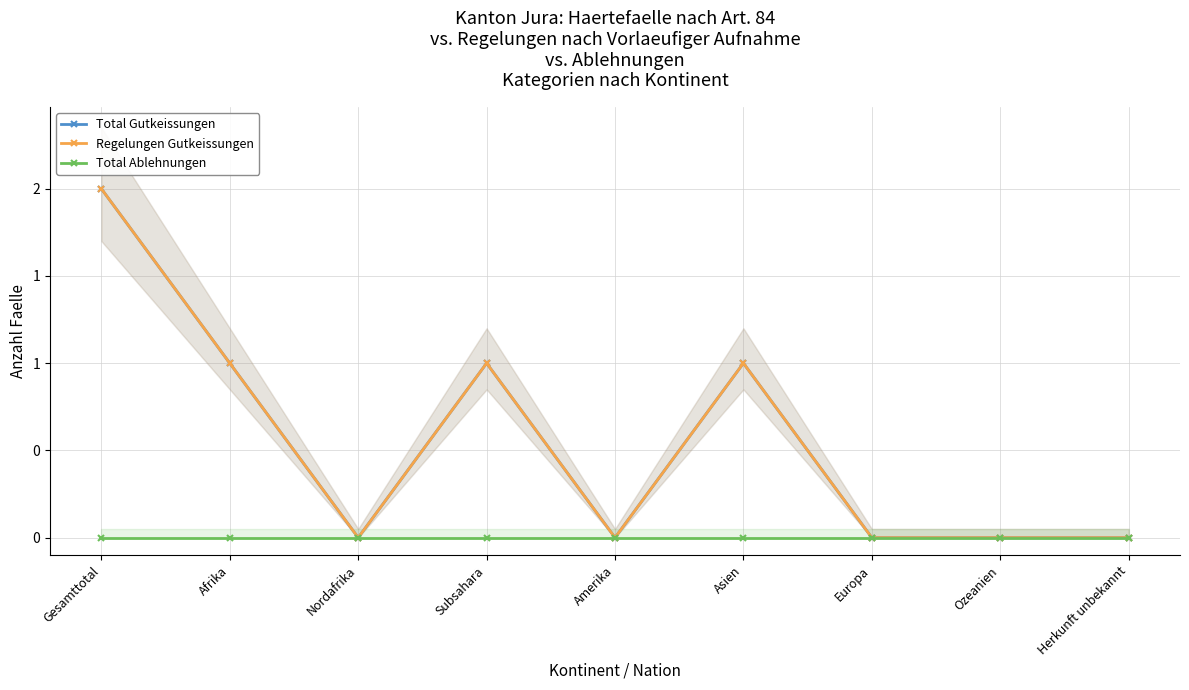

What is the difference between the maximum and minimum values in the Total Gutkeissungen series?

2